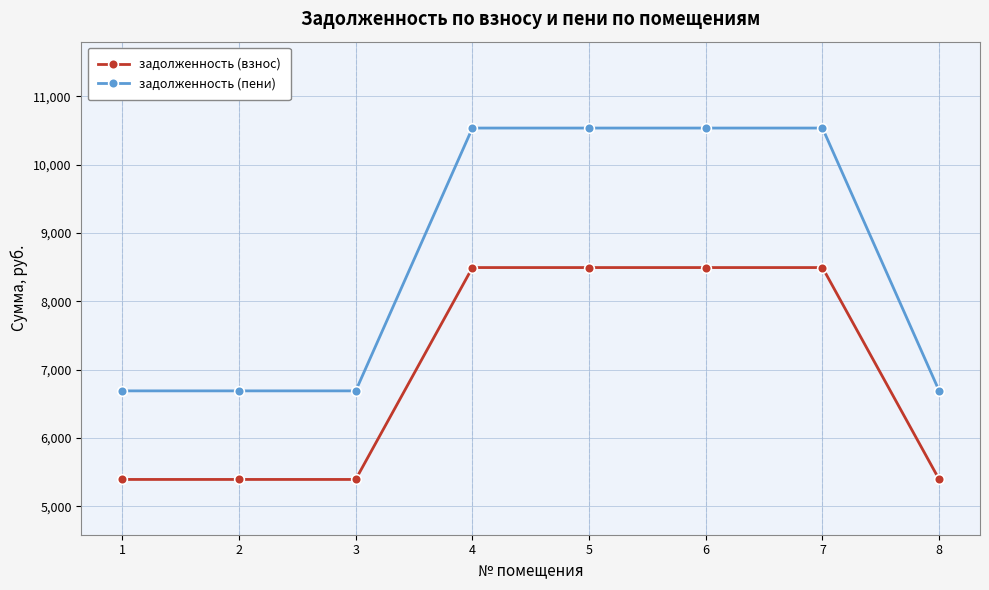

Which series has the largest total across all categories?

задолженность (пени)